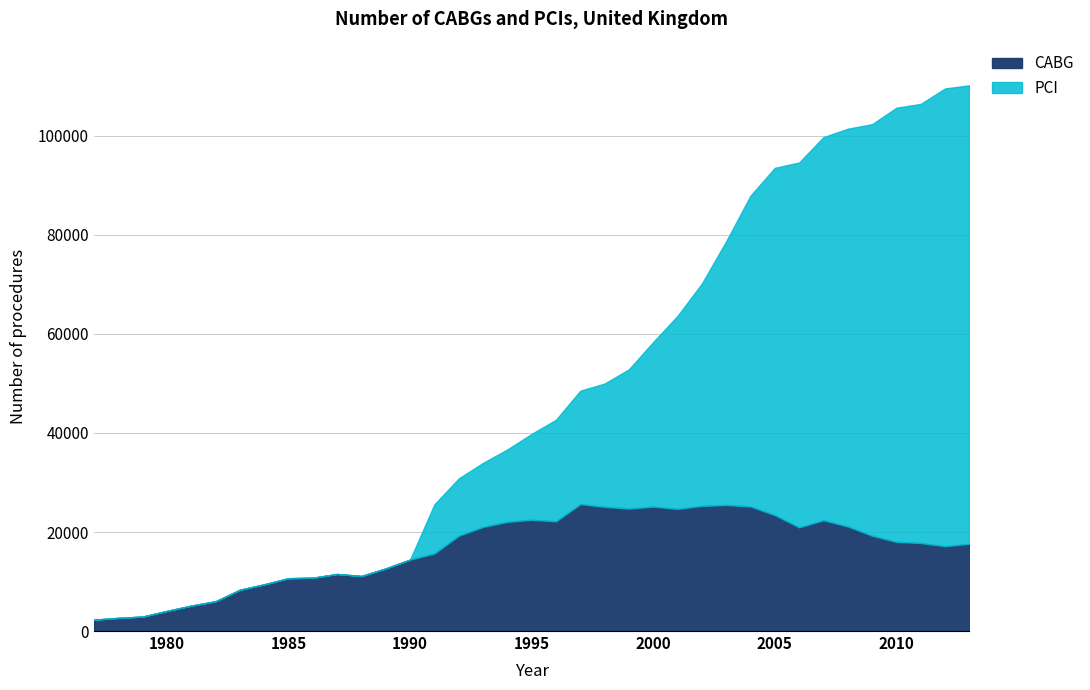

Rank the series by their average value, from highest to lowest.

PCI, CABG